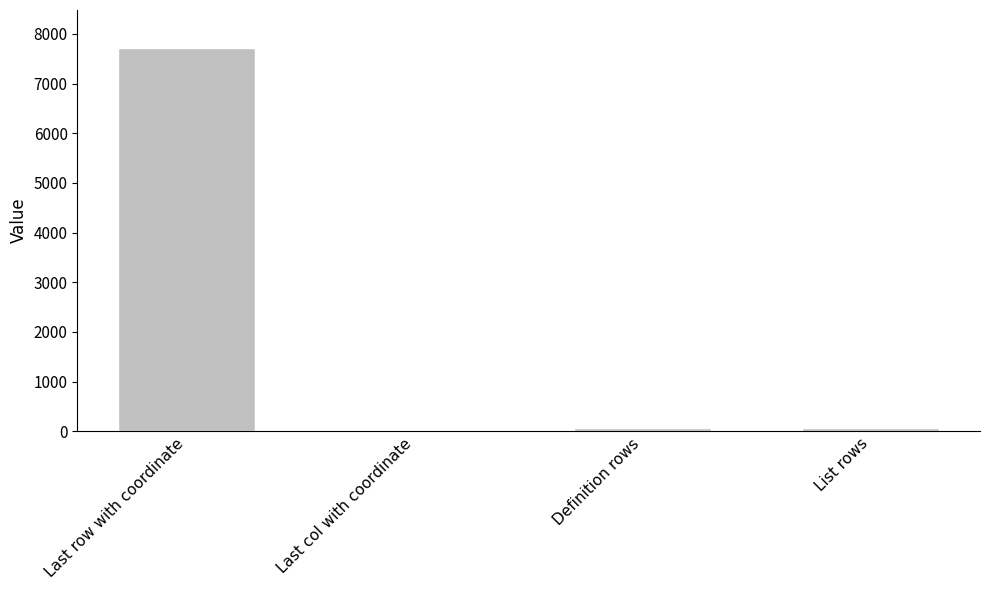

The value at Last row with coordinate is 7711. True or false?

True